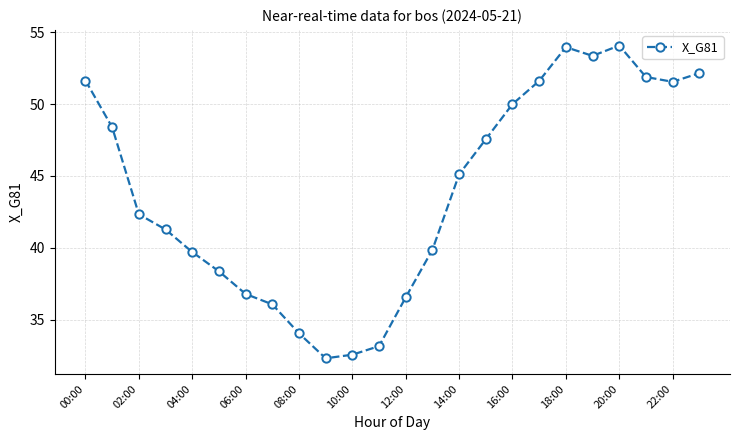

What is the difference between the maximum and minimum values?

21.8